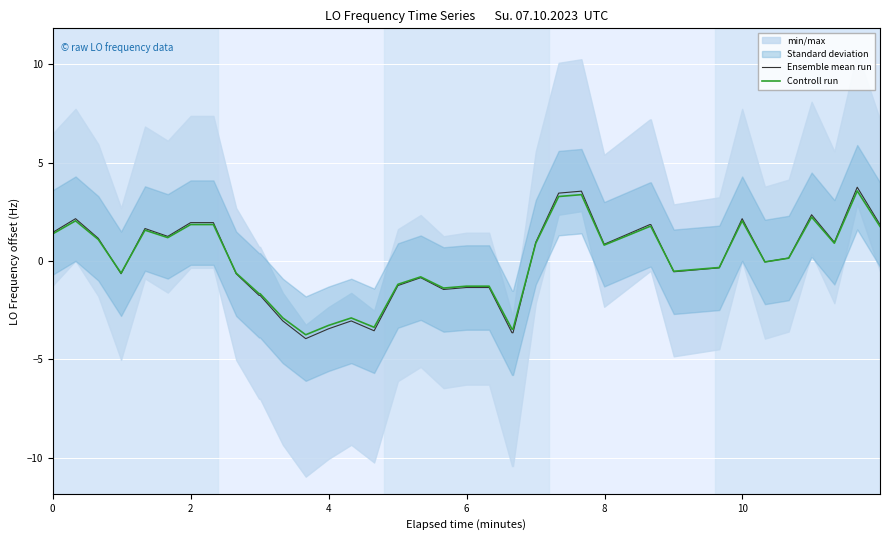

The Ensemble mean run series shows 2.4 at 8. True or false?

False